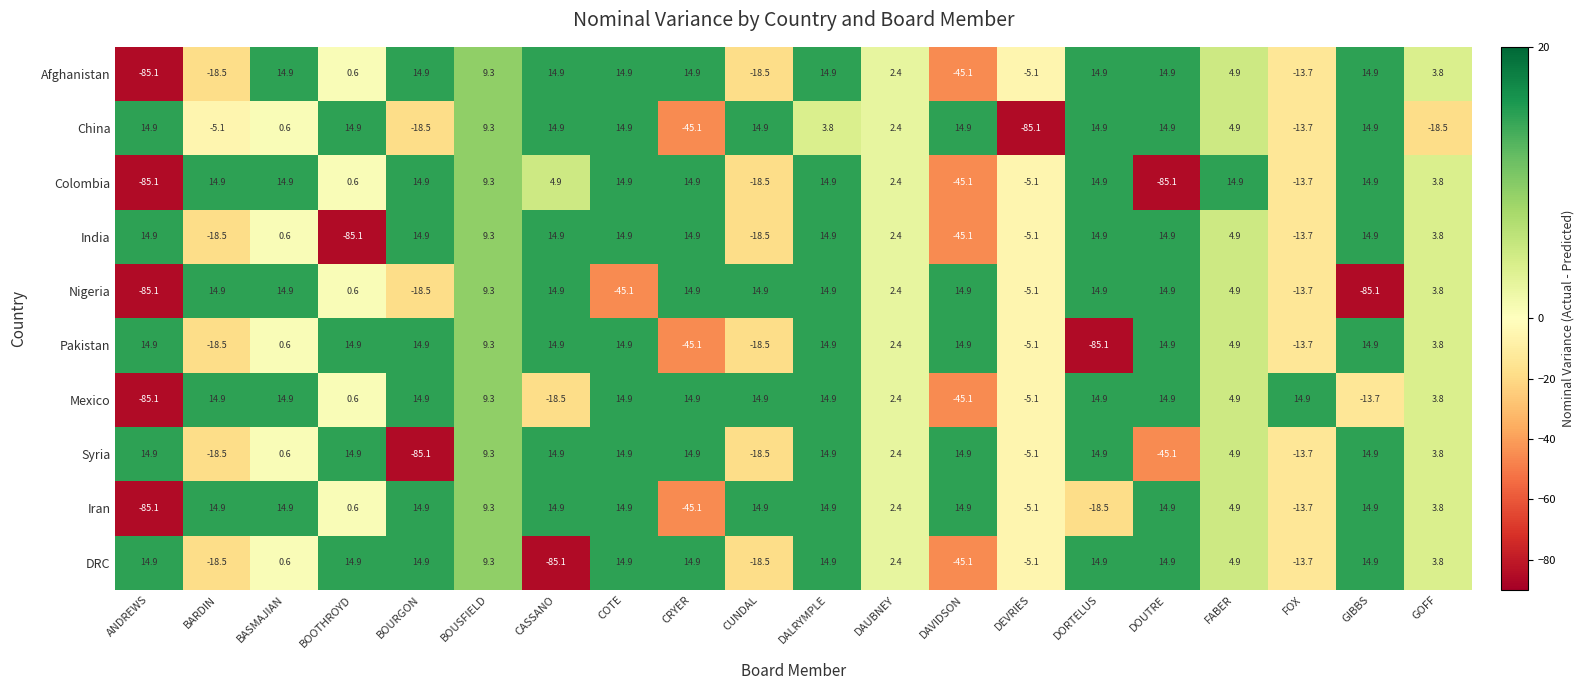

How many values in the DRC series are below 9?

10